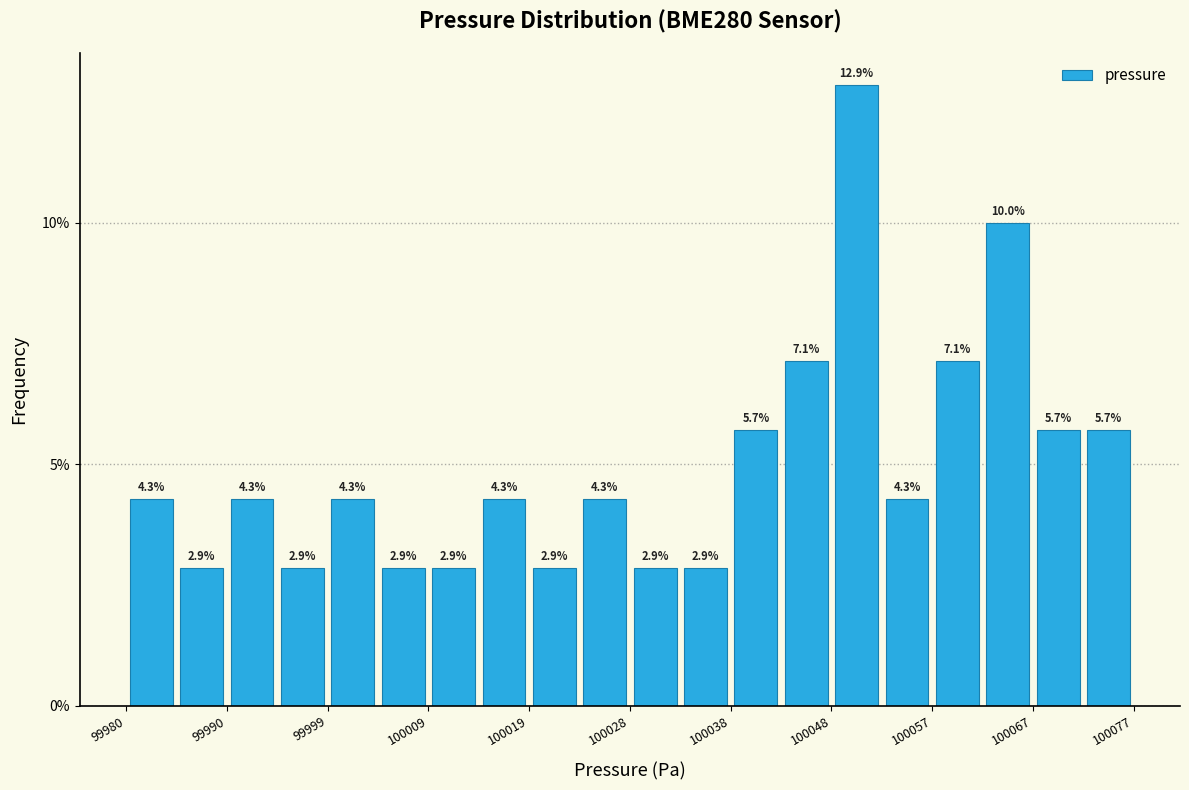

How tall is the bar that spans 99990 to 99994 on the x-axis? The bar edges are not printed on the chart, so give them approximately, as read against the axis.

4.3